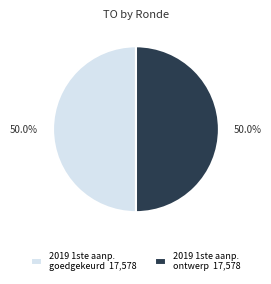

What percentage do 2019 1ste aanp. ontwerp 17,578 and 2019 1ste aanp. goedgekeurd 17,578 together represent?

100.0%